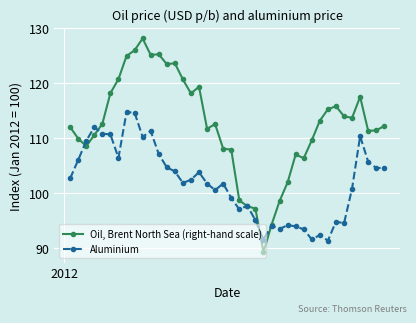

What is the difference between the maximum and second lowest values in the Aluminium series?

23.2